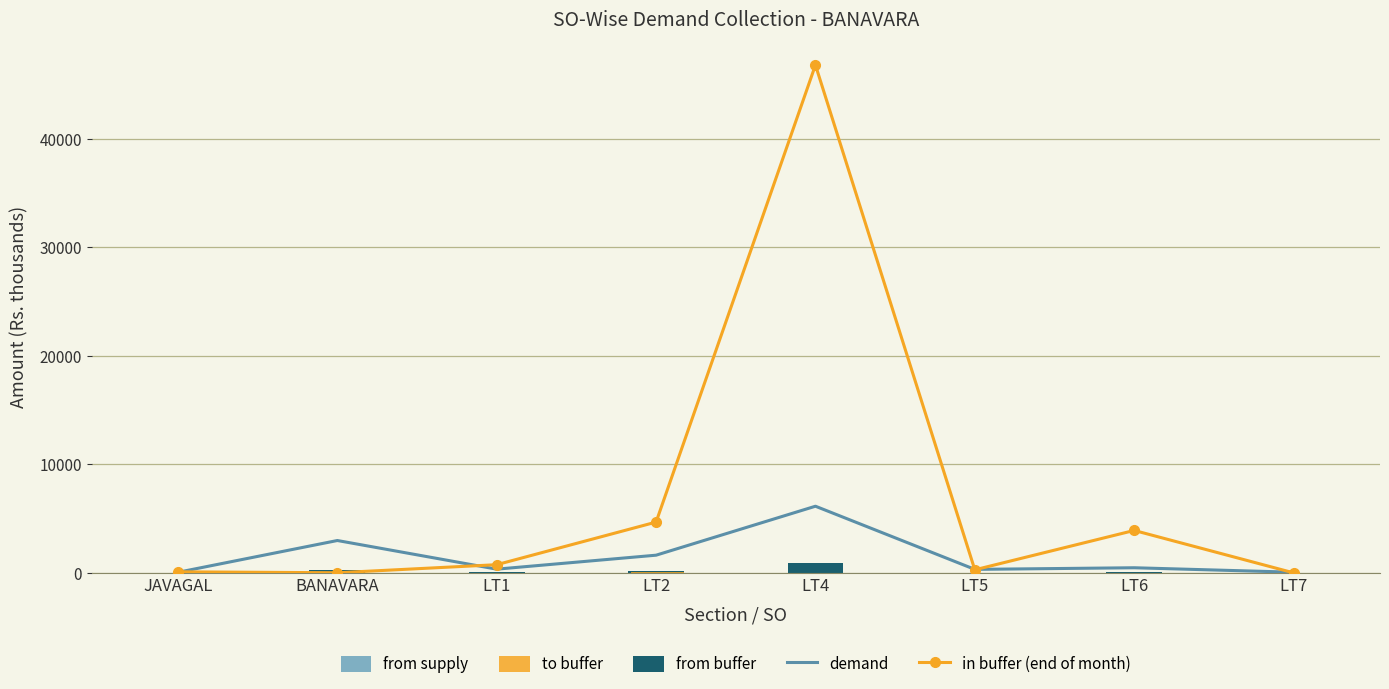

What is the label of the 6th bar from the left?

LT5